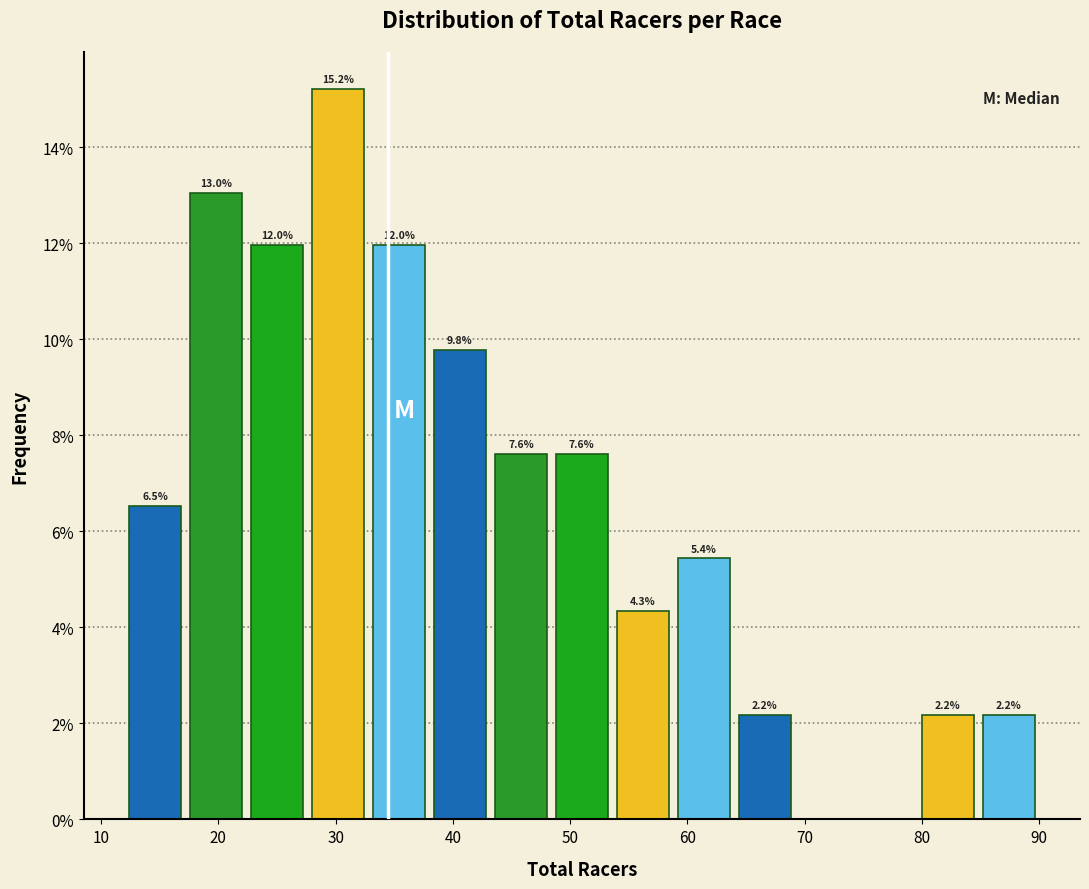

Over which range of the x-axis is the bar tallest?

27.6 to 32.8